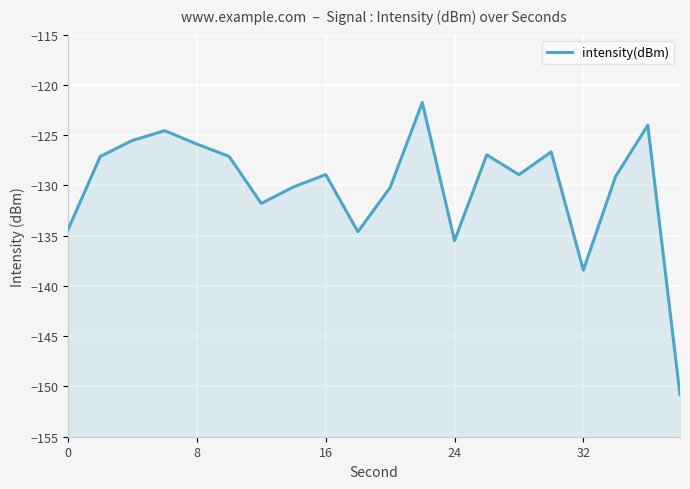

How many points are higher than both their immediate neighbors (excluding endpoints)?

6